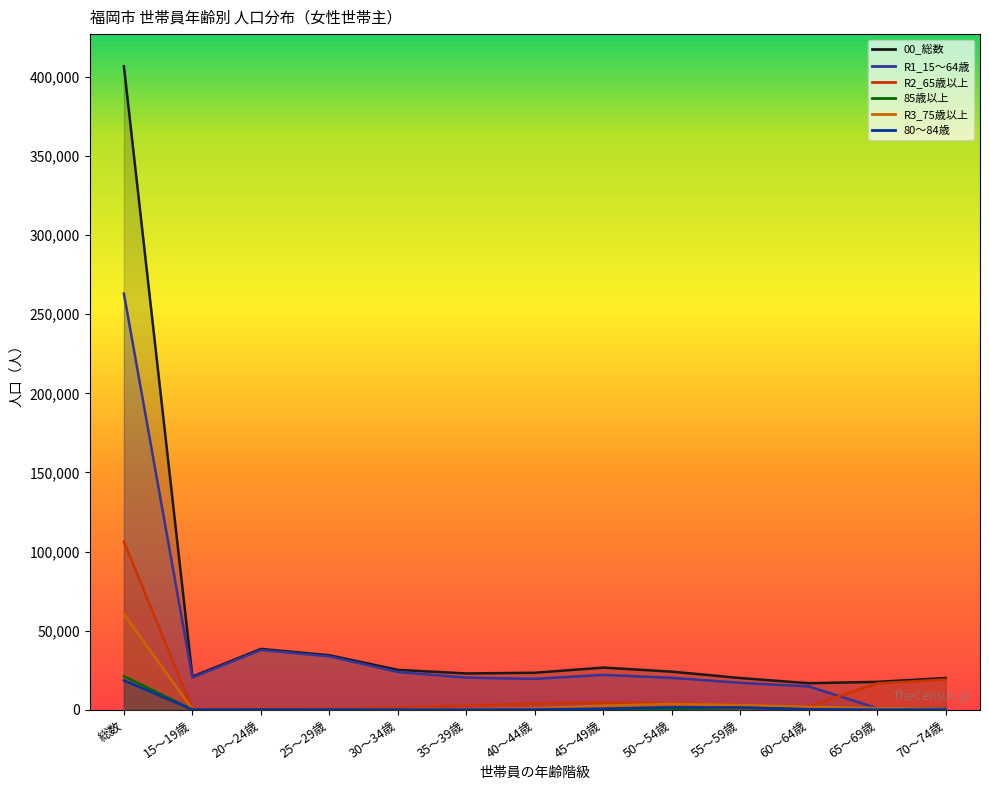

Reading left to right, transcribe all the data shown in this chart.

00_総数: 406819	20942	38419	34417	25174	22906	23350	26606	24046	20008	16737	17590	20022
R1_15～64歳: 263050	20354	37756	33700	23809	20275	19471	22022	20149	17006	14715	930	960
R2_65歳以上: 106243	588	663	717	1365	2630	3879	4584	3897	3002	2022	16660	19062
85歳以上: 21161	59	105	118	145	107	95	196	540	1296	1466	927	370
R3_75歳以上: 60500	314	446	347	257	282	786	2516	3594	2932	1787	1020	615
80～84歳: 18508	97	173	135	67	38	140	613	1471	1319	292	63	71